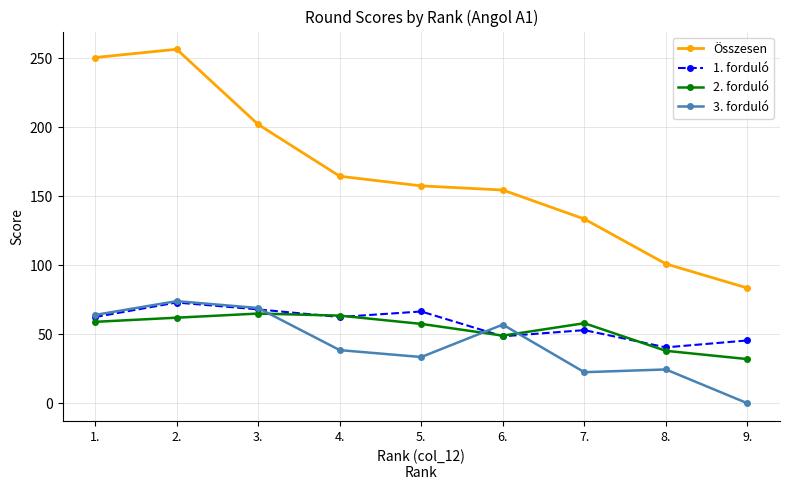

Which label corresponds to the smallest value in the chart?

9.